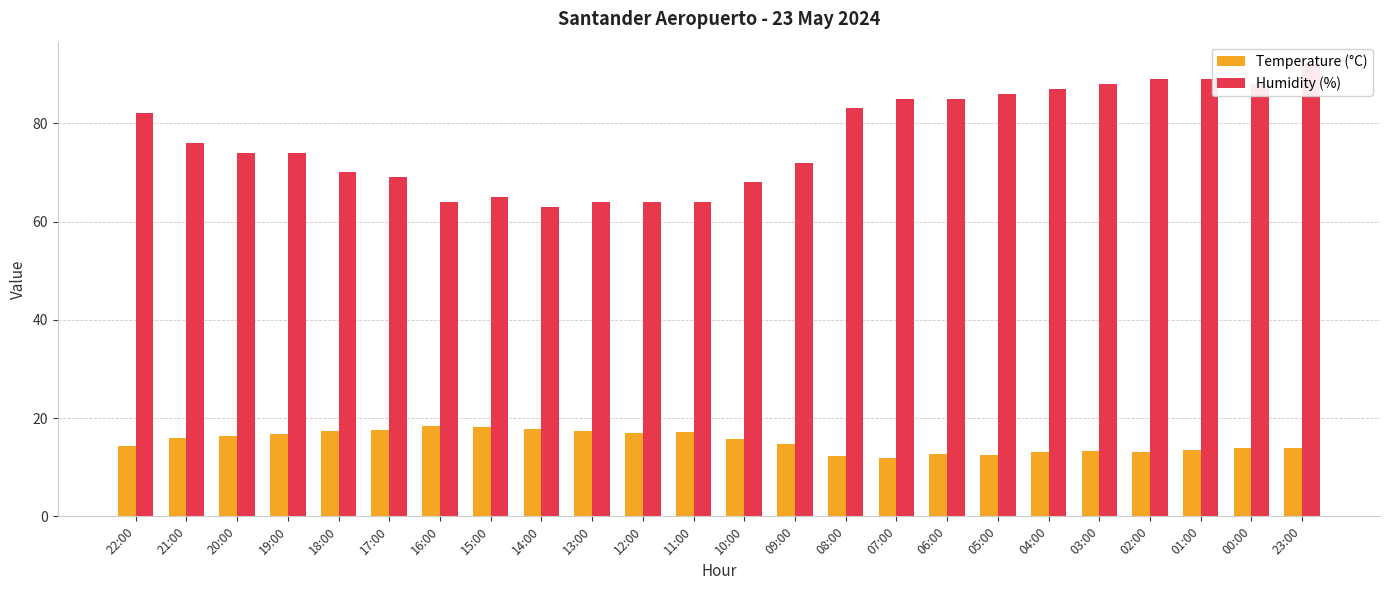

Between 20:00 and 05:00, which series saw the biggest shift?

Humidity (%)